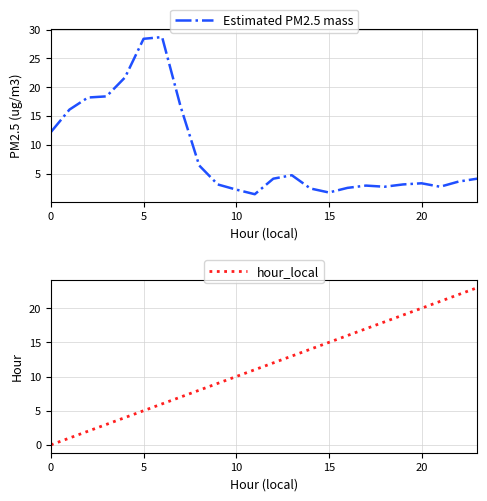

At which category is the sum across all series the highest?

6